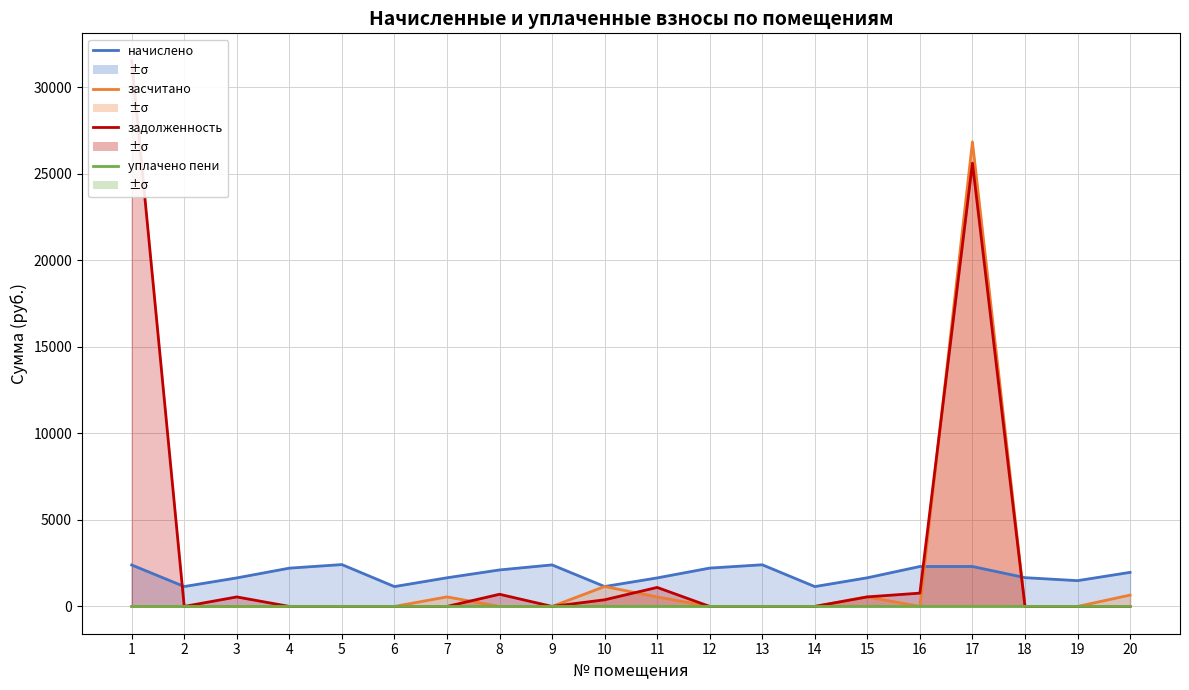

What is the total value across all series at 6?

1146.7